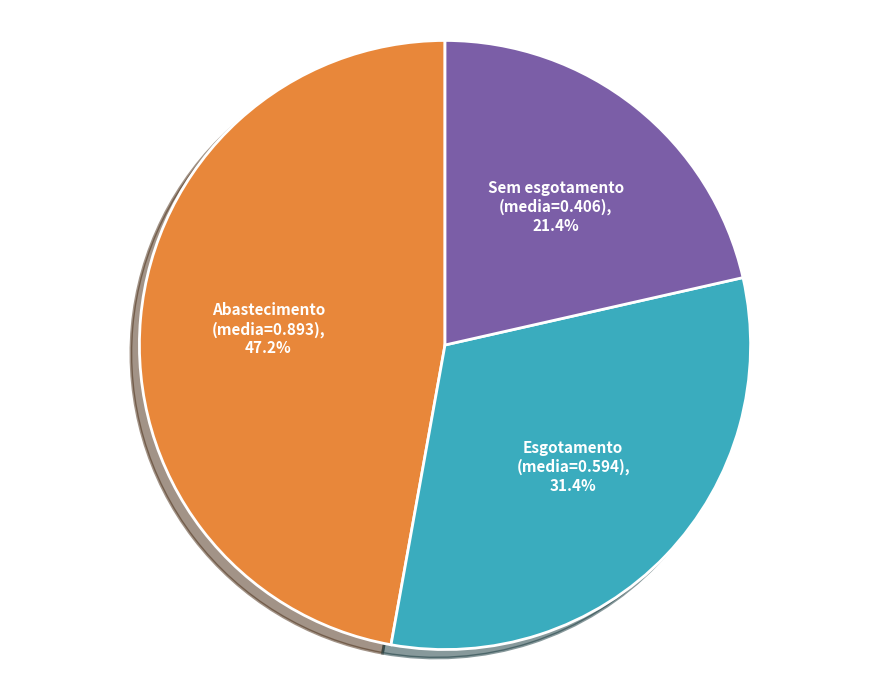

Is there any slice that represents more than half of the pie?

No